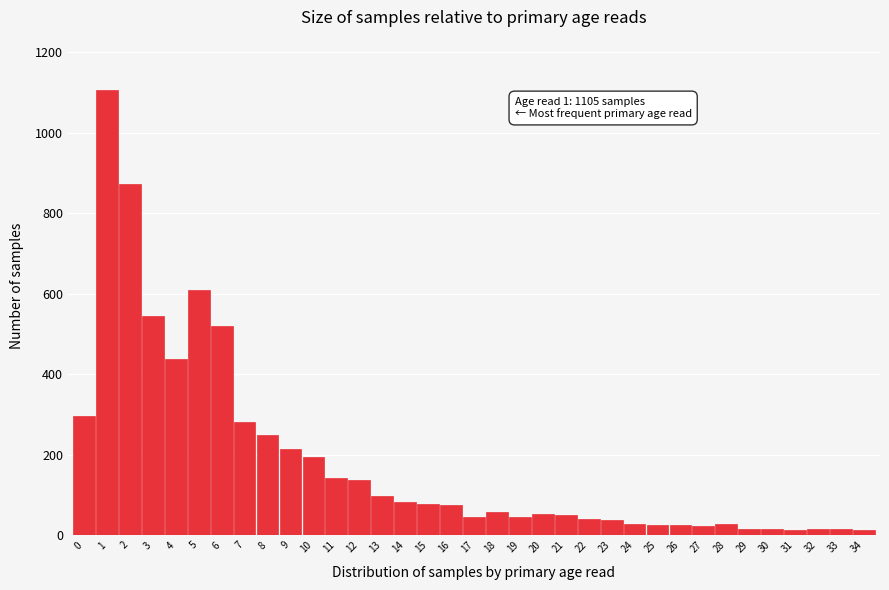

True or false: the data shows 25 at 26.

True